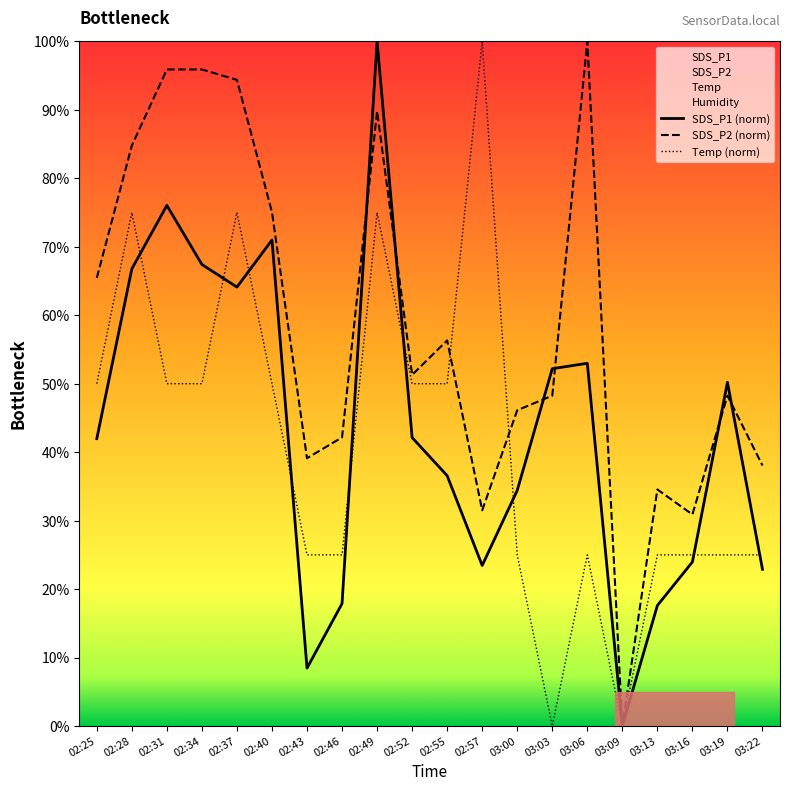

True or false: SDS_P2 (norm) has a value of 31.5 at 02:57.

True